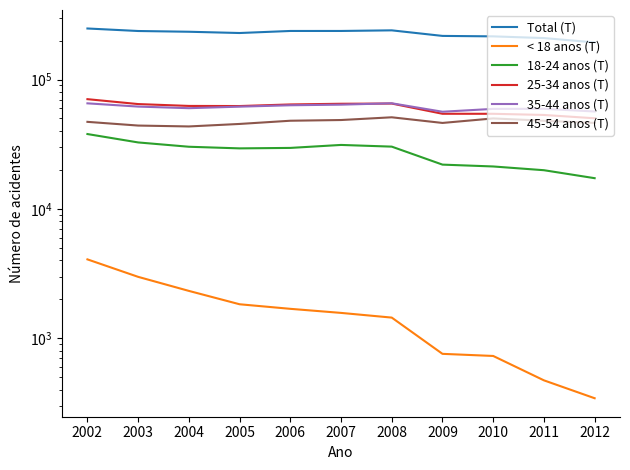

What are all the series names shown in the legend?

Total (T), < 18 anos (T), 18-24 anos (T), 25-34 anos (T), 35-44 anos (T), 45-54 anos (T)